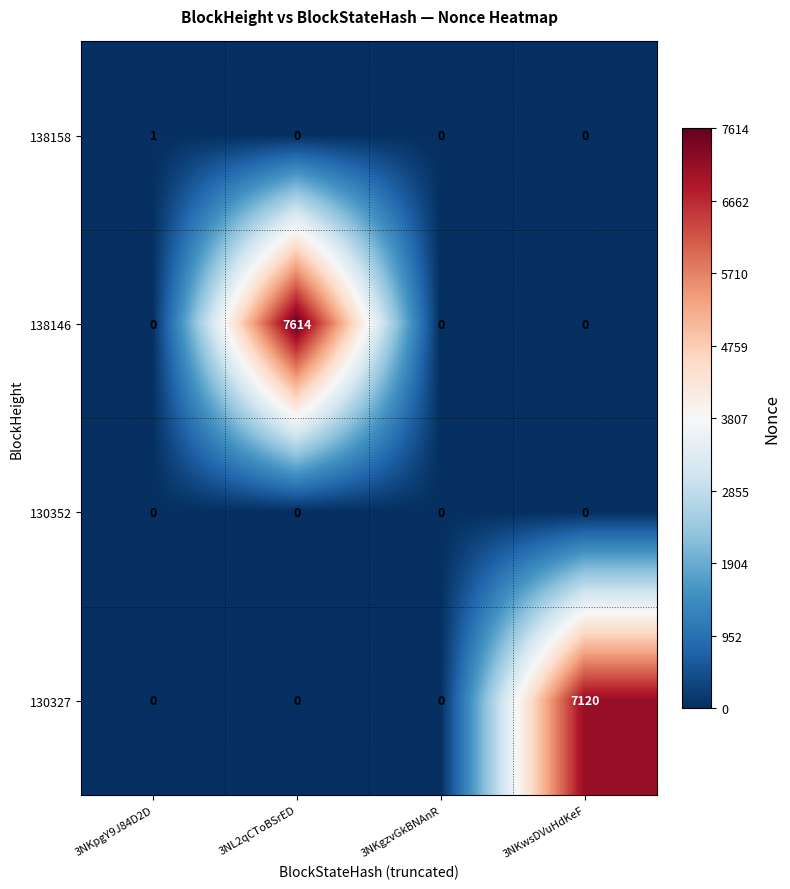

Rank the series by their maximum value, from highest to lowest.

138146, 130327, 138158, 130352